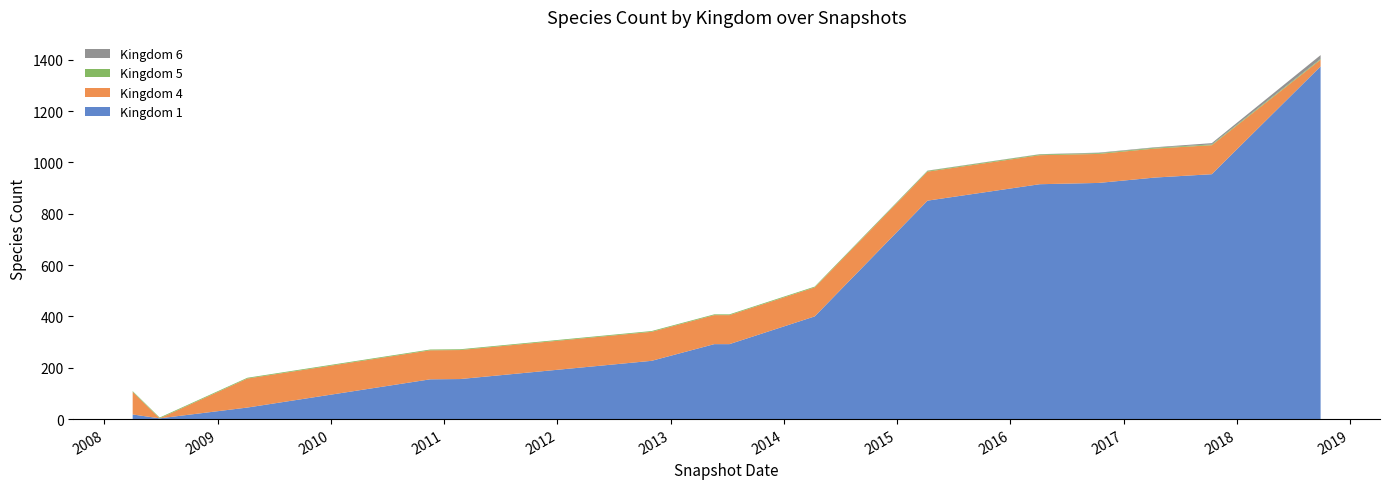

Reading left to right, list all the values displayed in this chart.

Kingdom 1: 18	3	45	155	156	227	292	292	400	851	915	920	941	954	1374
Kingdom 4: 88	0	113	113	113	113	113	113	113	113	113	113	113	113	26
Kingdom 5: 3	3	3	3	3	3	3	3	3	3	3	3	3	3	3
Kingdom 6: 0	0	0	0	0	0	0	0	0	1	1	2	2	5	15